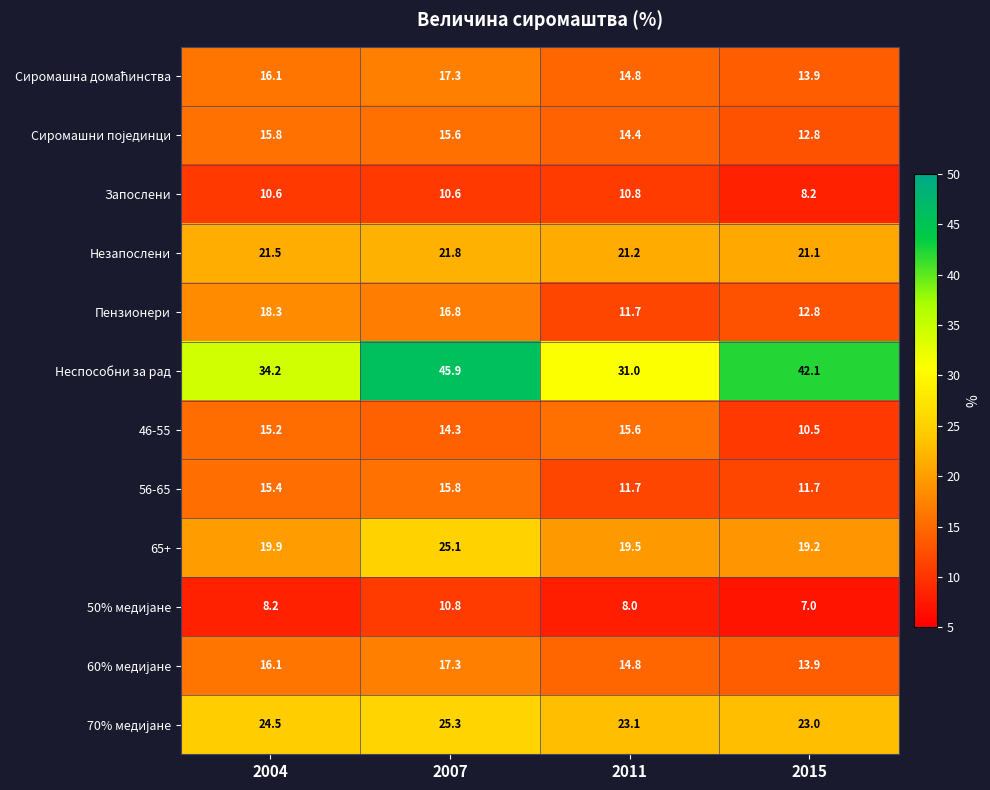

What is the approximate value of Незапослени at 2015?

21.1